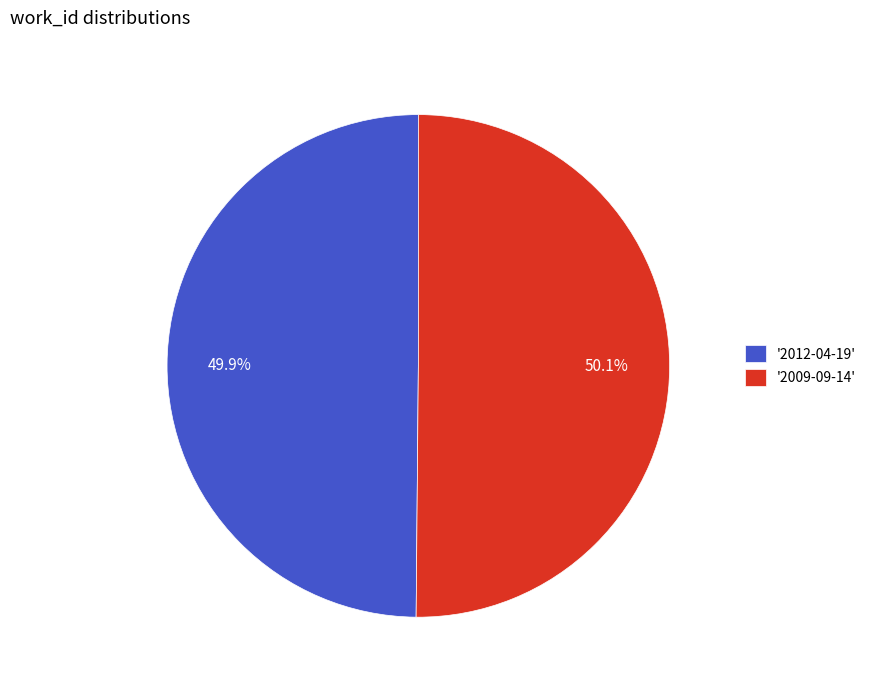

How many slices are in this pie chart?

2